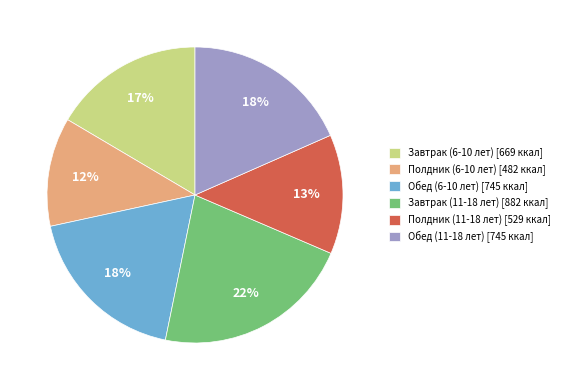

What percentage is the Обед (6-10 лет) slice, to the nearest percent?

18%